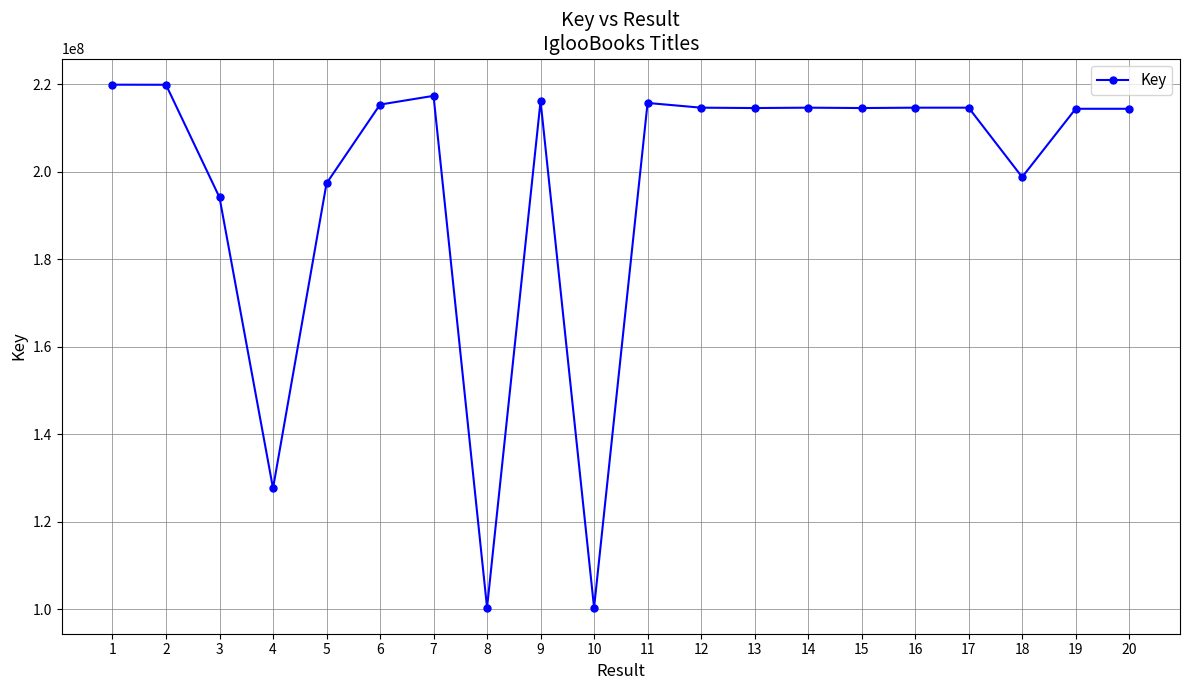

What is the difference between the maximum and minimum values?

119546249